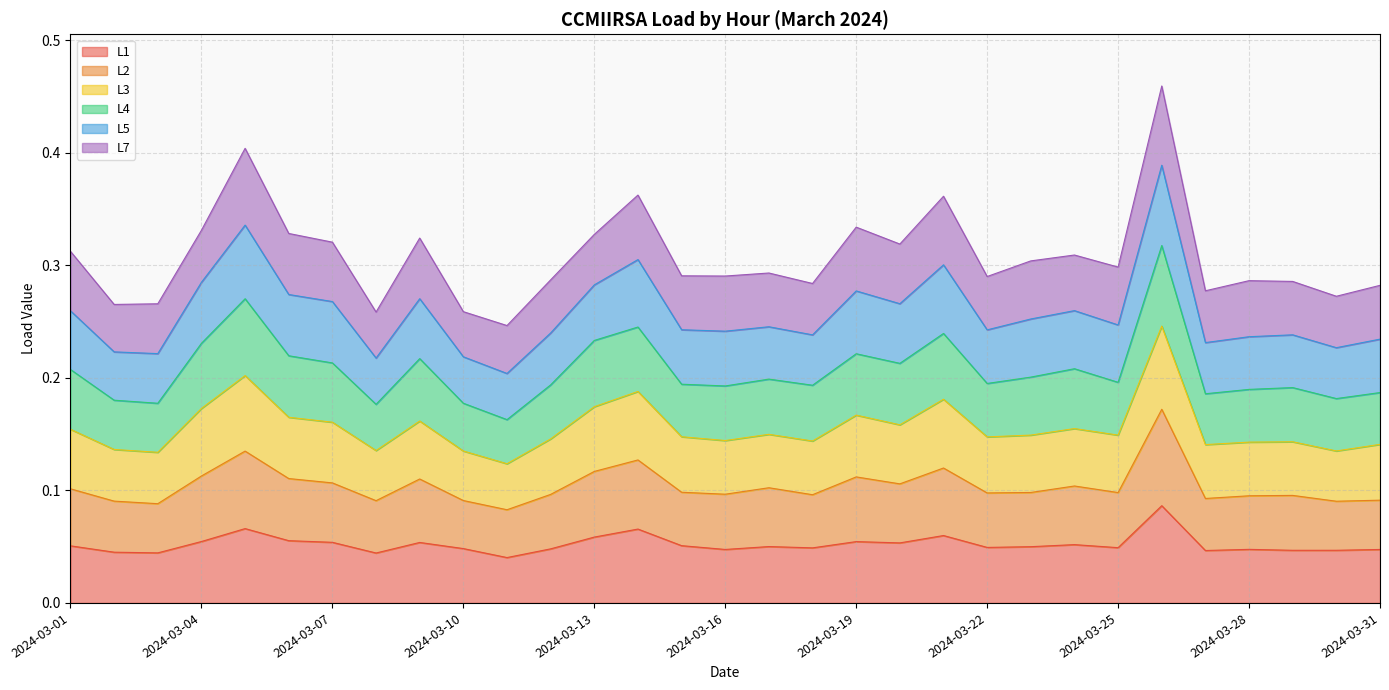

What is the value of the L2 point at the 22nd from the left?

0.1